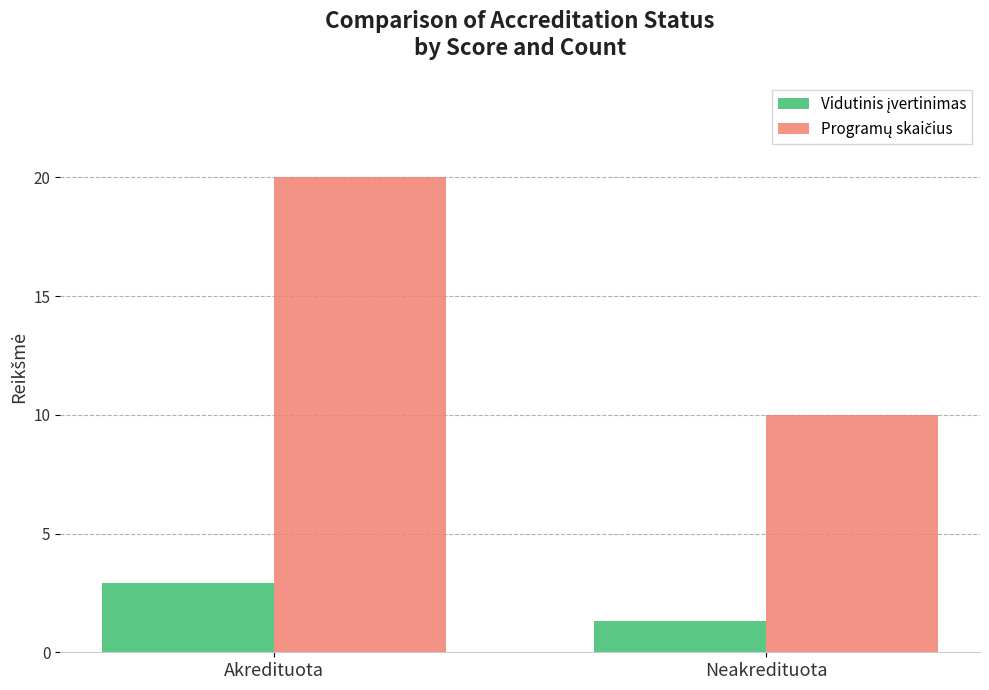

Count the number of categories in the chart.

2